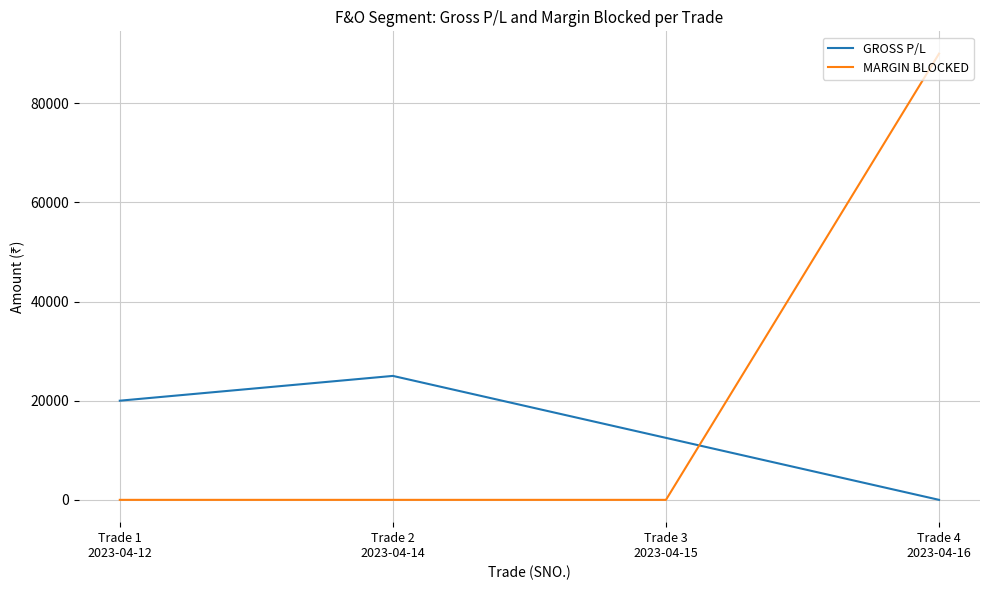

Which series has the largest range (max minus min)?

MARGIN BLOCKED